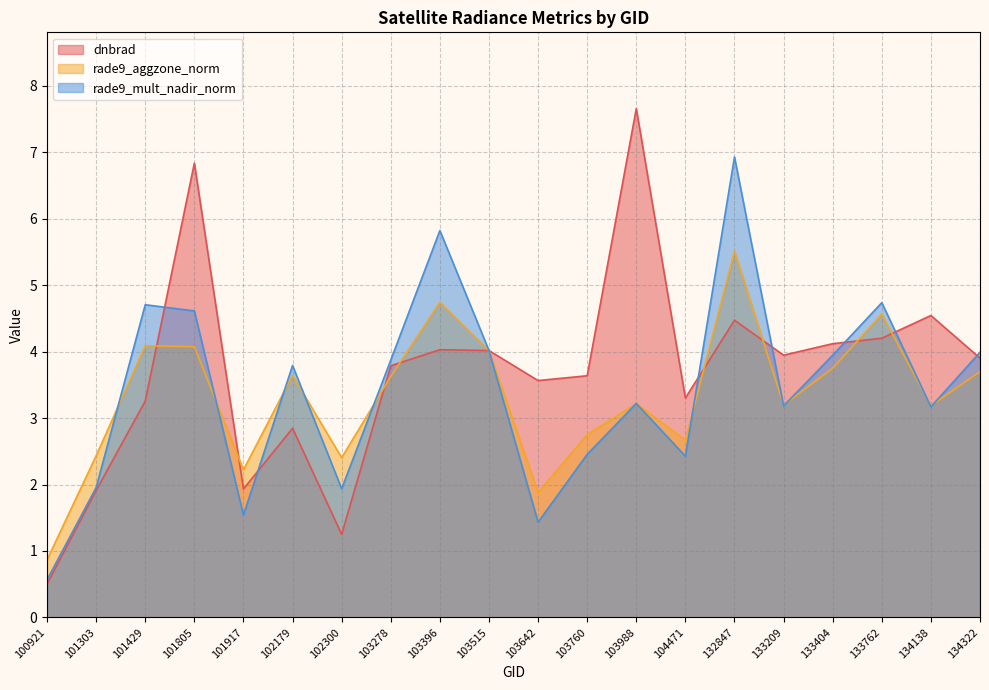

How many times do dnbrad and rade9_mult_nadir_norm cross each other?

8